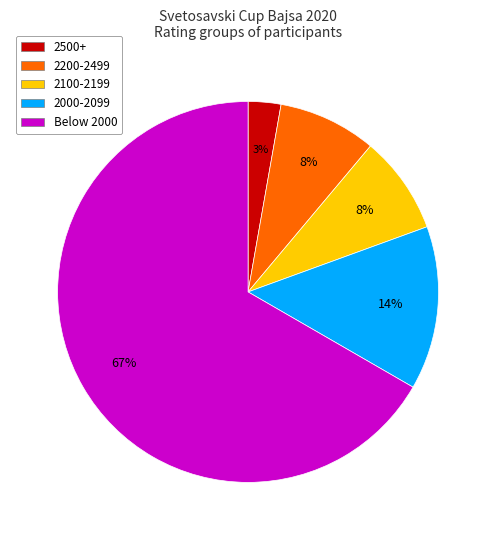

Is the sum of 2500+ and 2100-2199 greater than half?

No